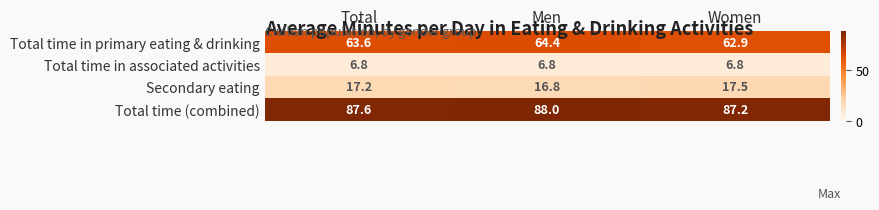

How many data points does each series have?

3